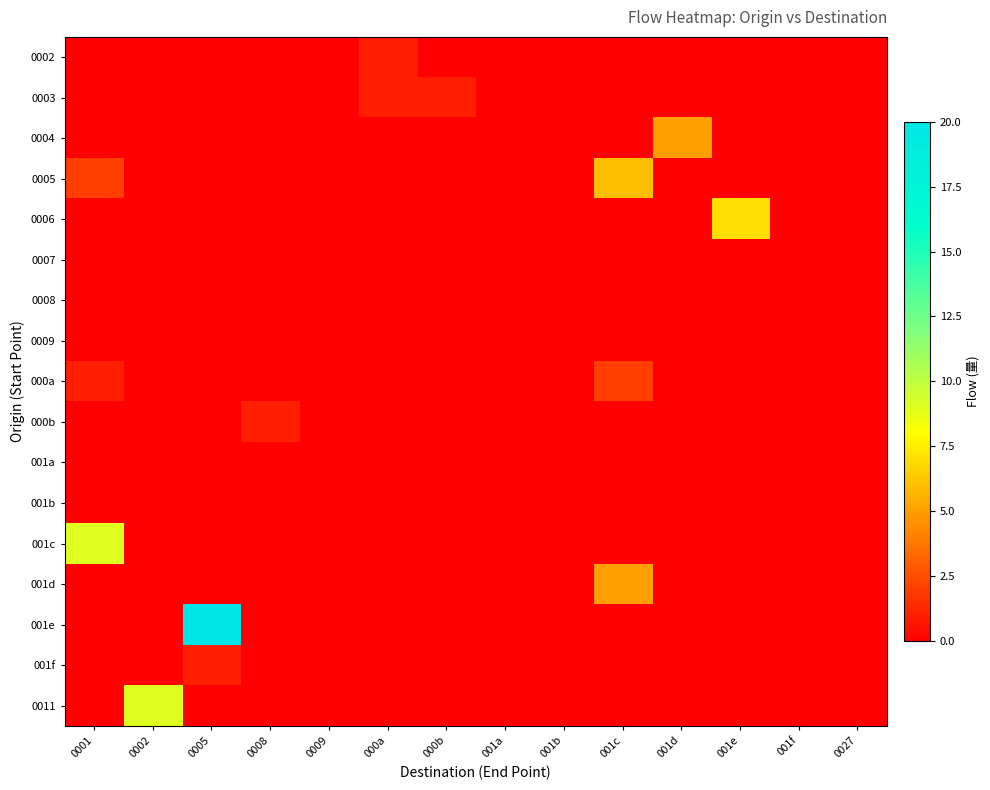

At which category is the sum across all series the highest?

0005